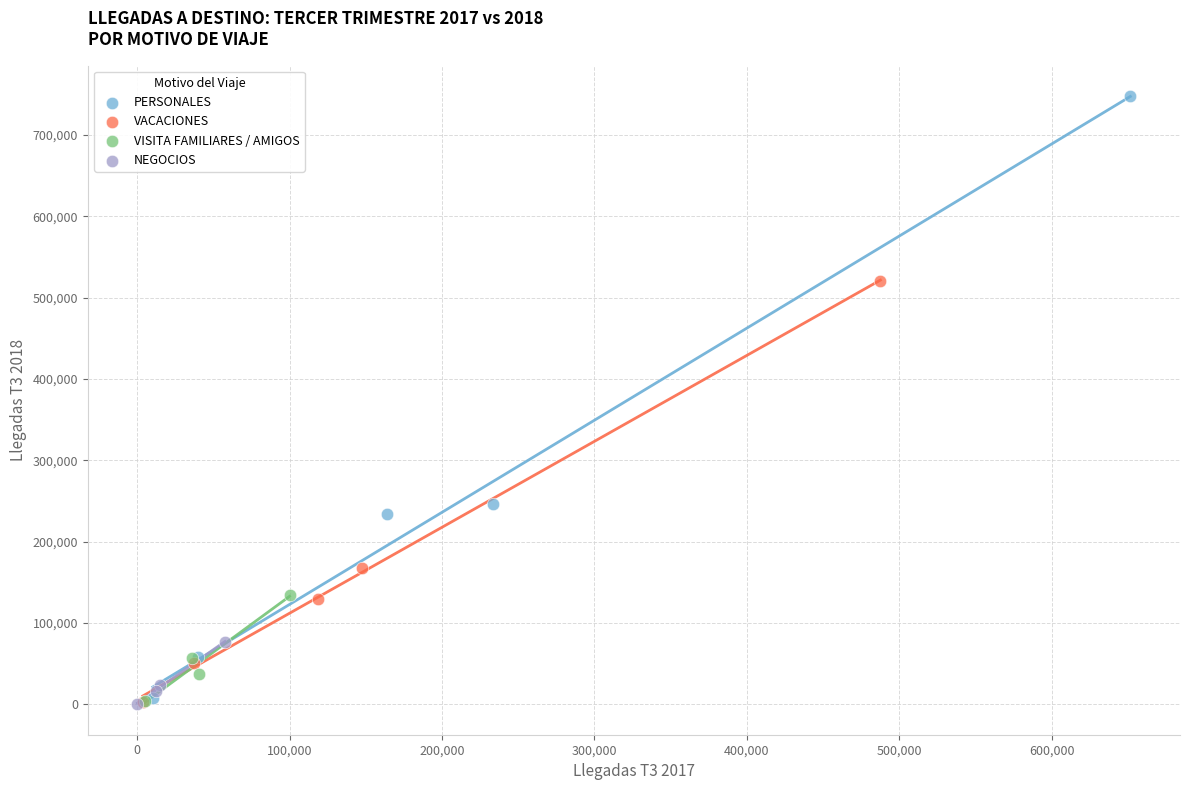

Which series has the widest spread of Y values?

PERSONALES